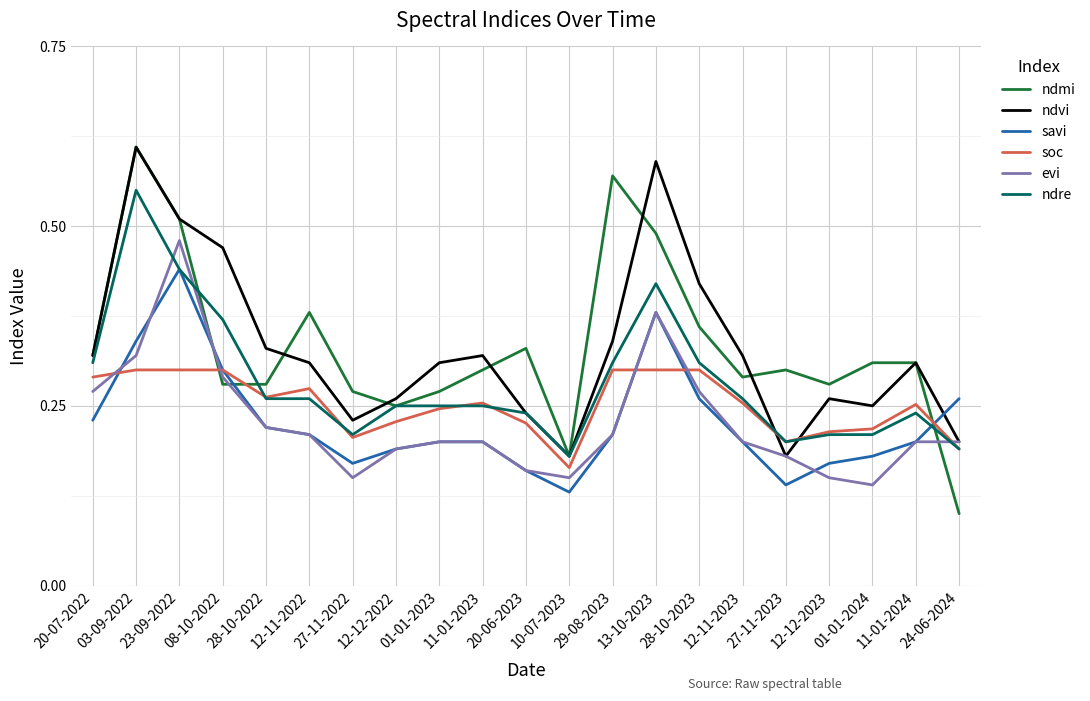

At how many categories does at least one series exceed 0?

21